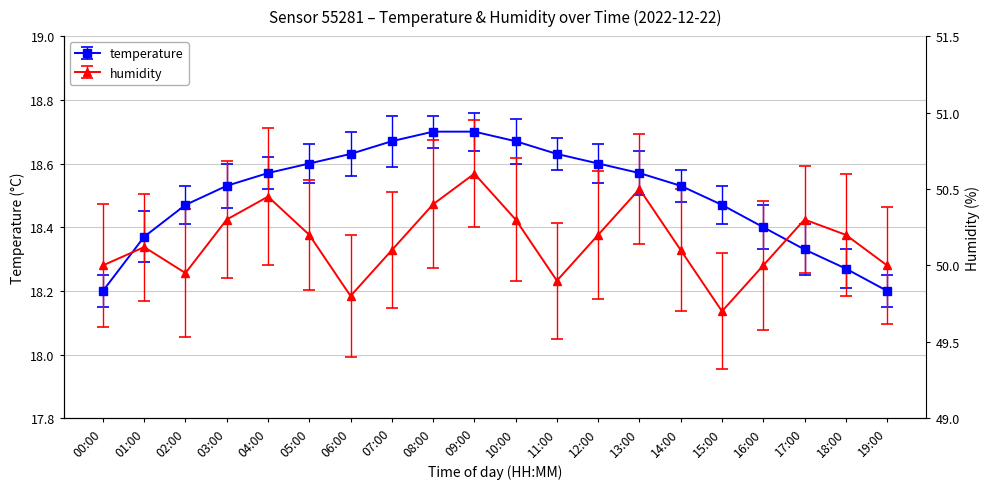

Is the value of humidity at 00:00 greater than the value of temperature at 06:00?

No